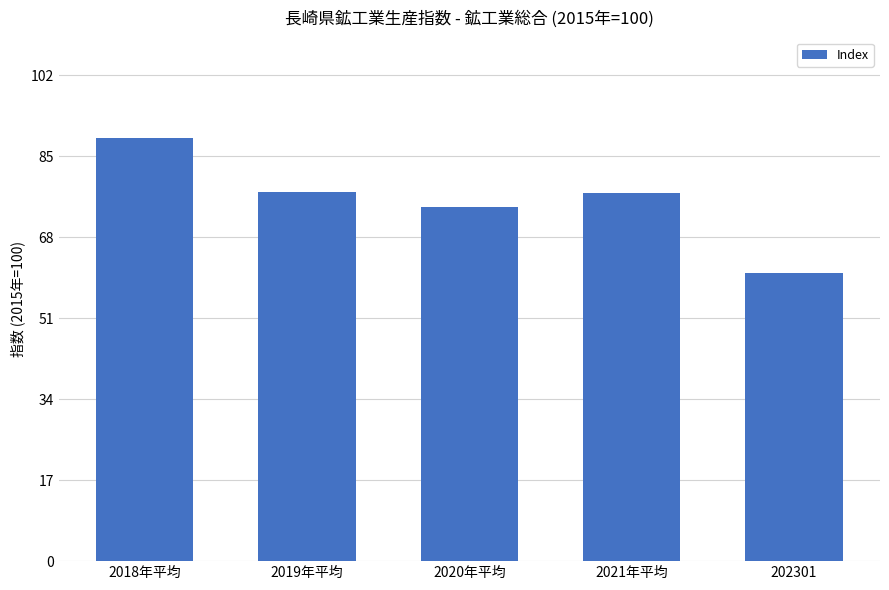

How many data points are less than 77?

2